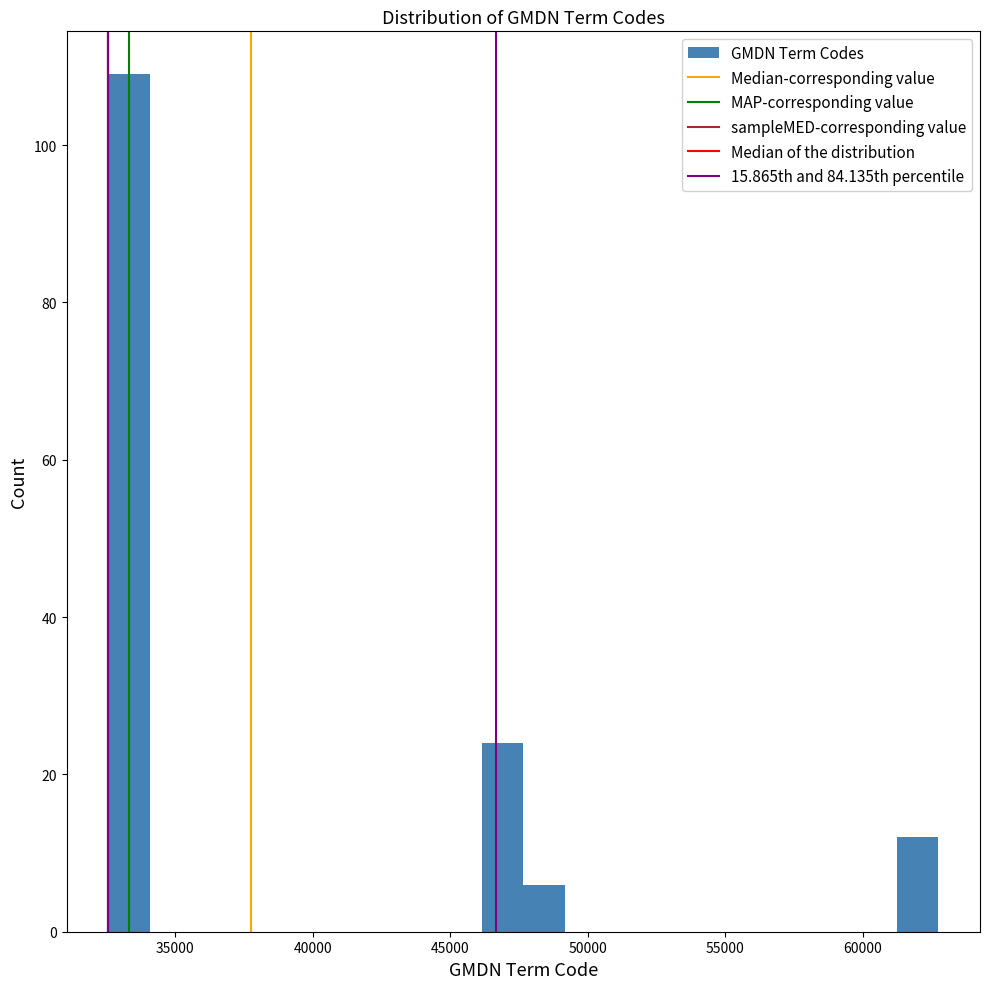

Read against the x-axis, roughly where is the centre of the tallest bar?

33500